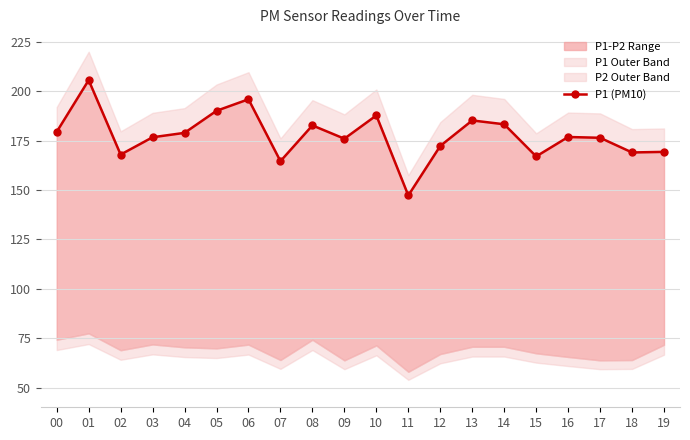

What is the average value?

177.7